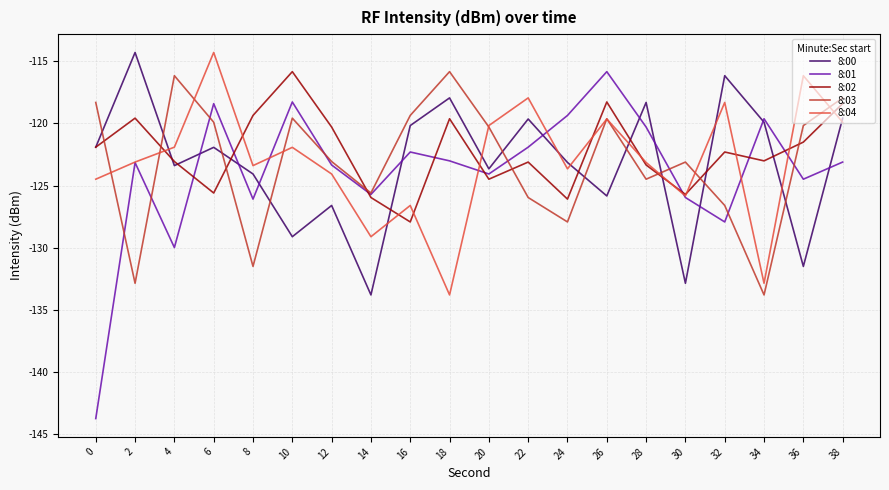

The 8:01 series shows -124.5 at 36. True or false?

True